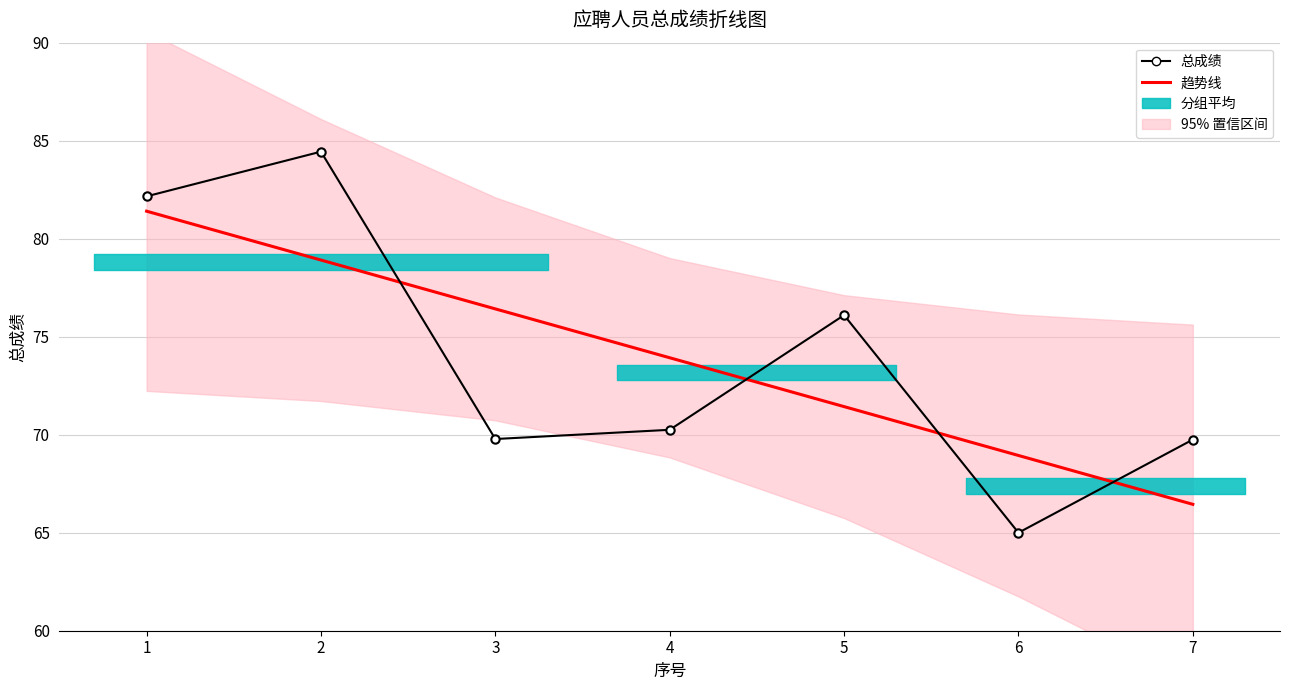

At how many categories does at least one series exceed 79?

2